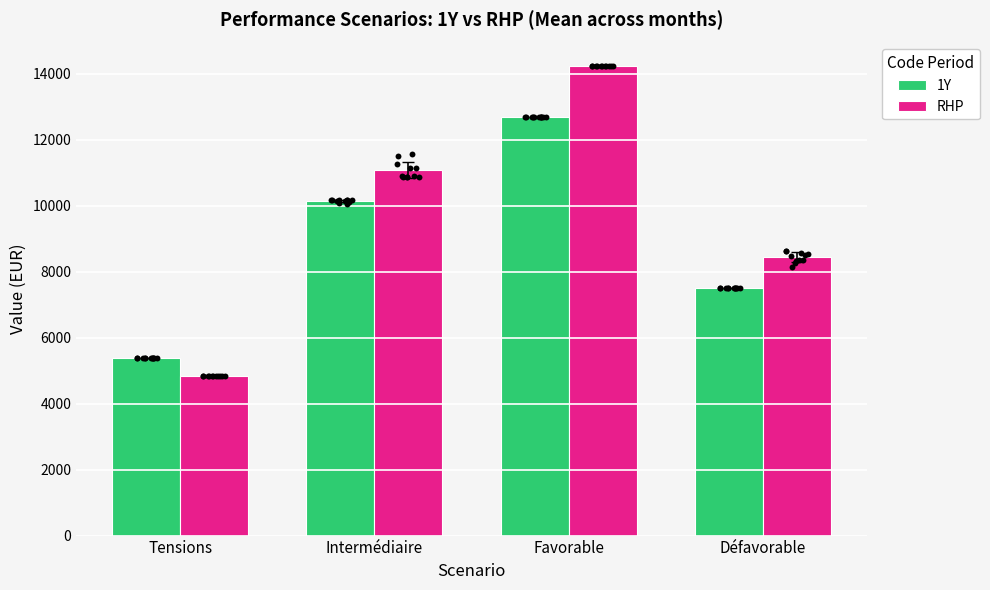

Which series has the largest total across all categories?

RHP